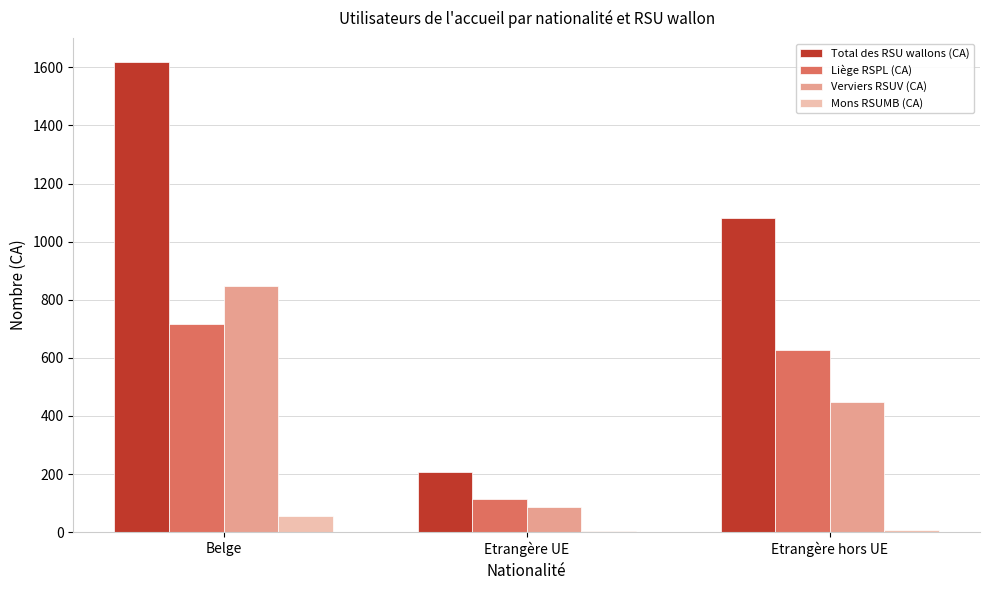

Which series has the widest spread of values?

Total des RSU wallons (CA)